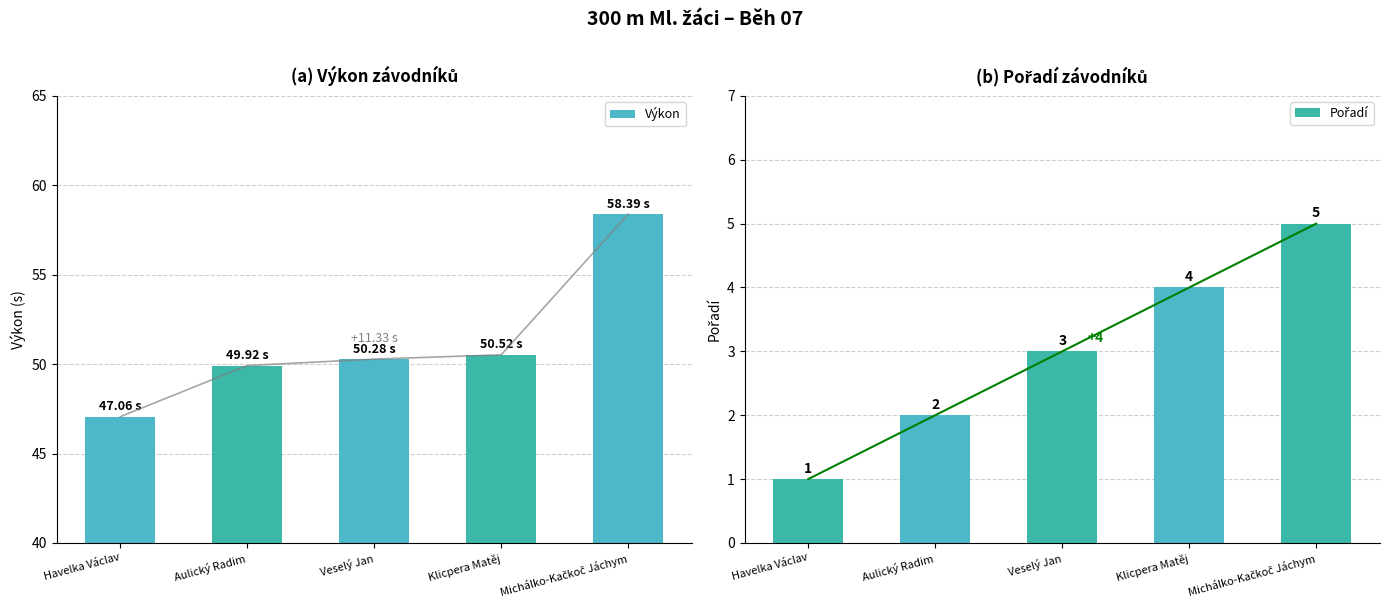

What are all the series names shown in the legend?

Výkon, Pořadí